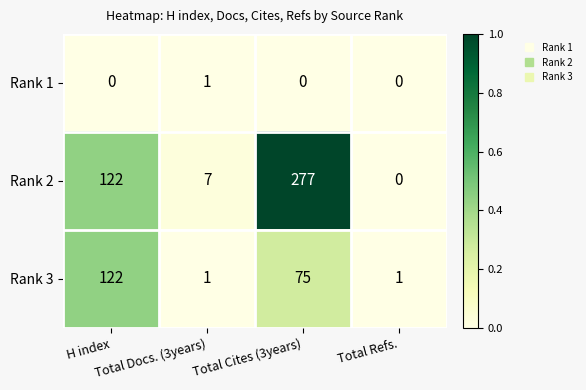

What is the average value of the Rank 2 series?

102